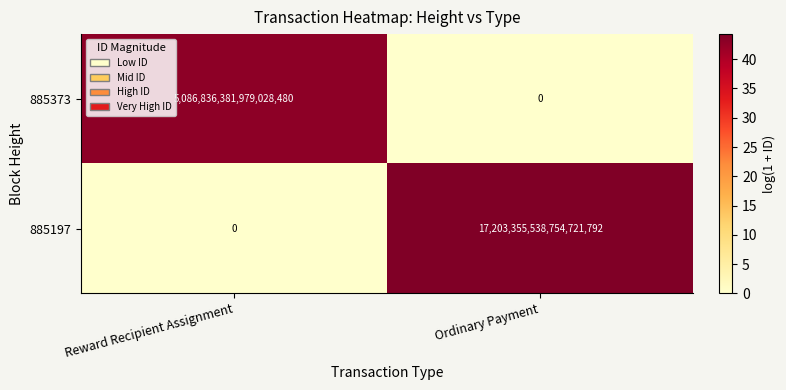

The 885373 series shows 2871269376955751936 at Reward Recipient Assignment. True or false?

False